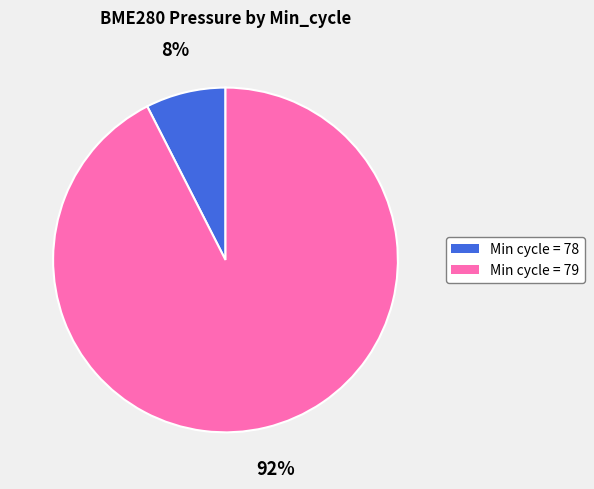

To the nearest percent, what is the average slice percentage?

50%